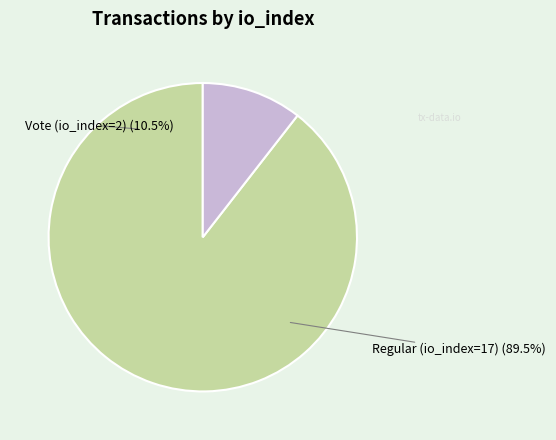

To the nearest percent, what portion does Regular (io_index=17) represent?

89%